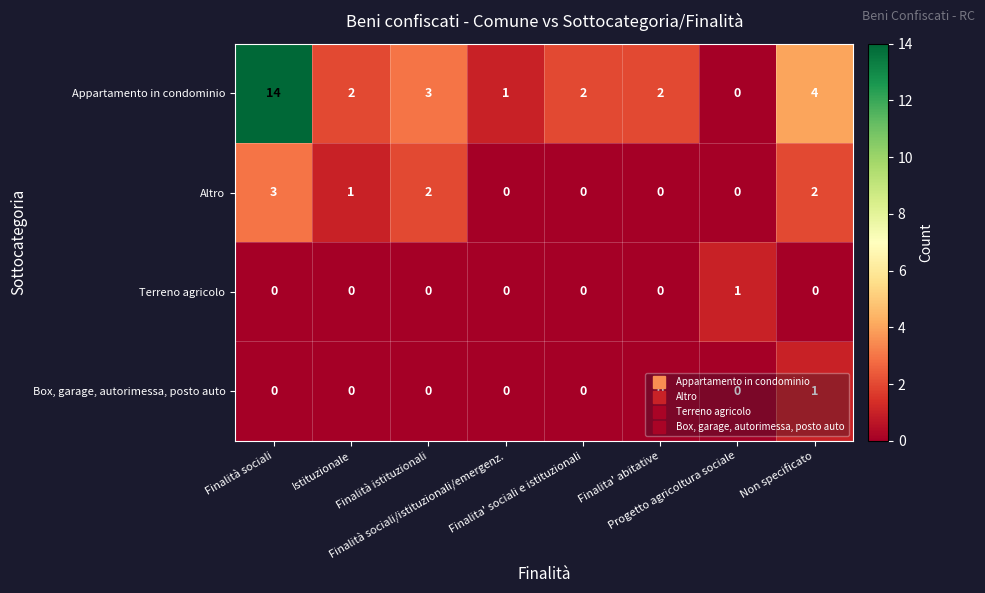

What is the spread (max minus min) of values at Non specificato?

4